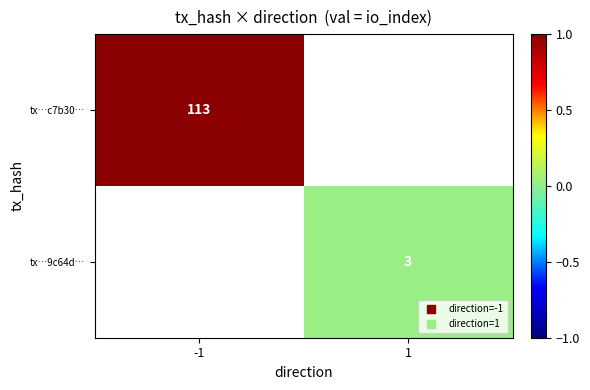

How many series are shown in this chart?

2